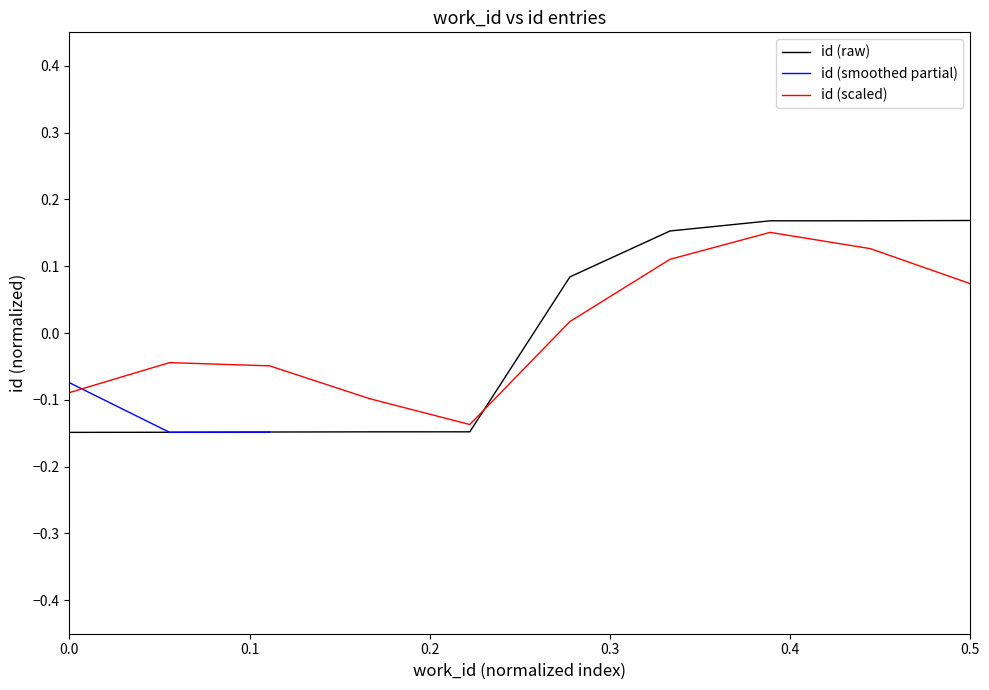

What is the value of the 1st point from the left?

-0.1